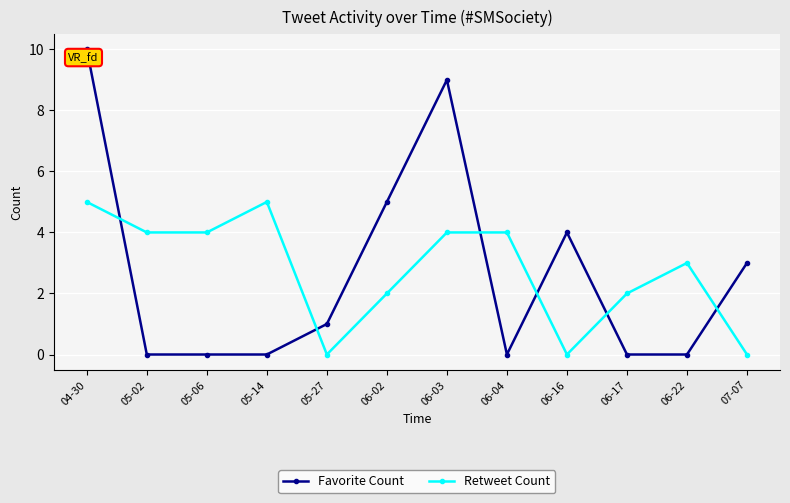

Rank the series by their maximum value, from highest to lowest.

Favorite Count, Retweet Count